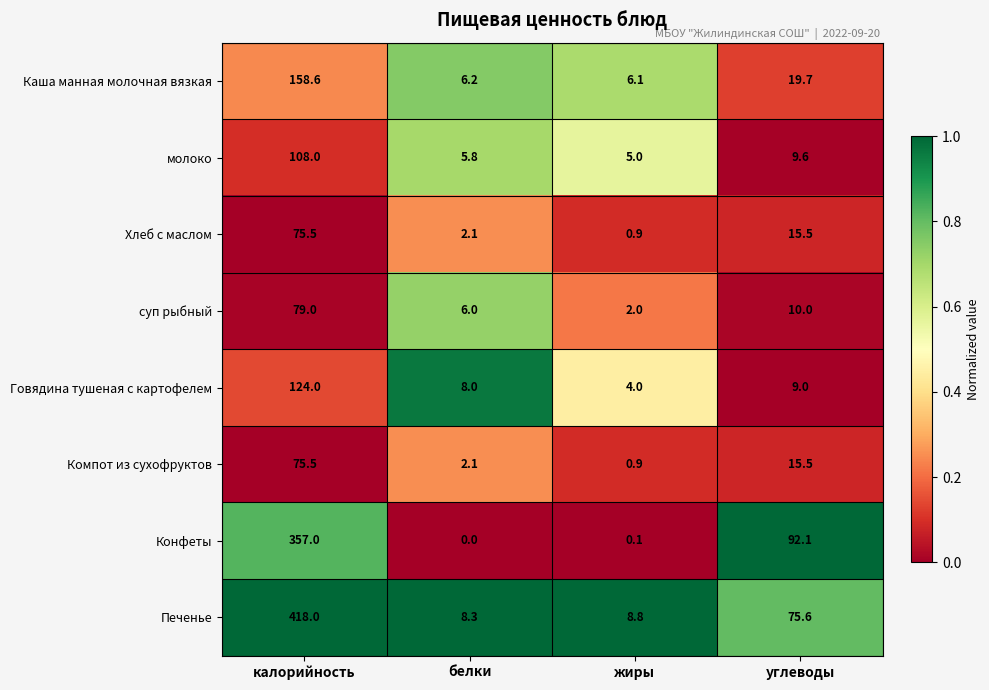

What is the difference between the maximum and minimum values in the Каша манная молочная вязкая series?

152.5